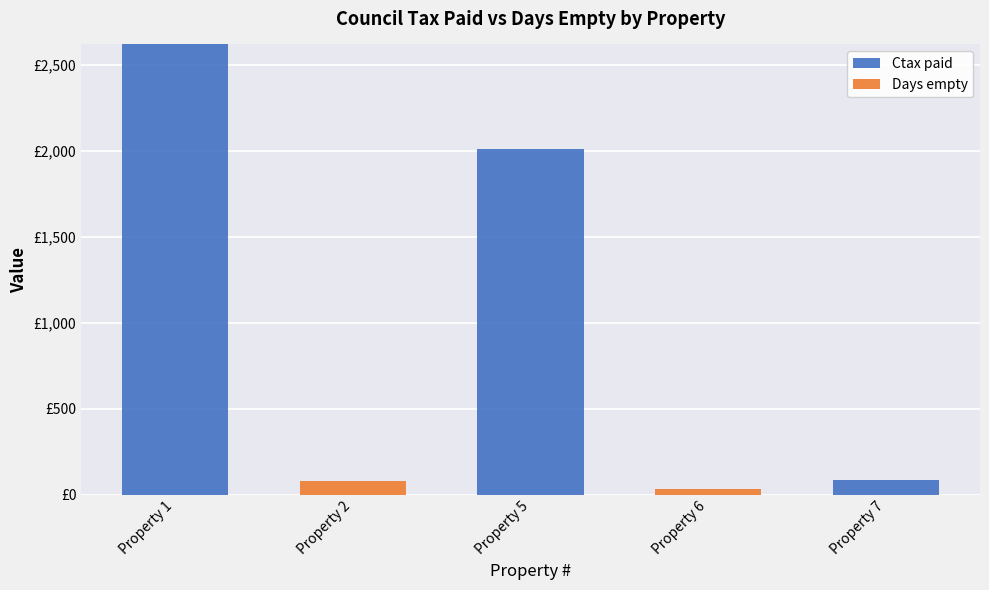

Is it true that Ctax paid equals 2014.2 at Property 5?

True